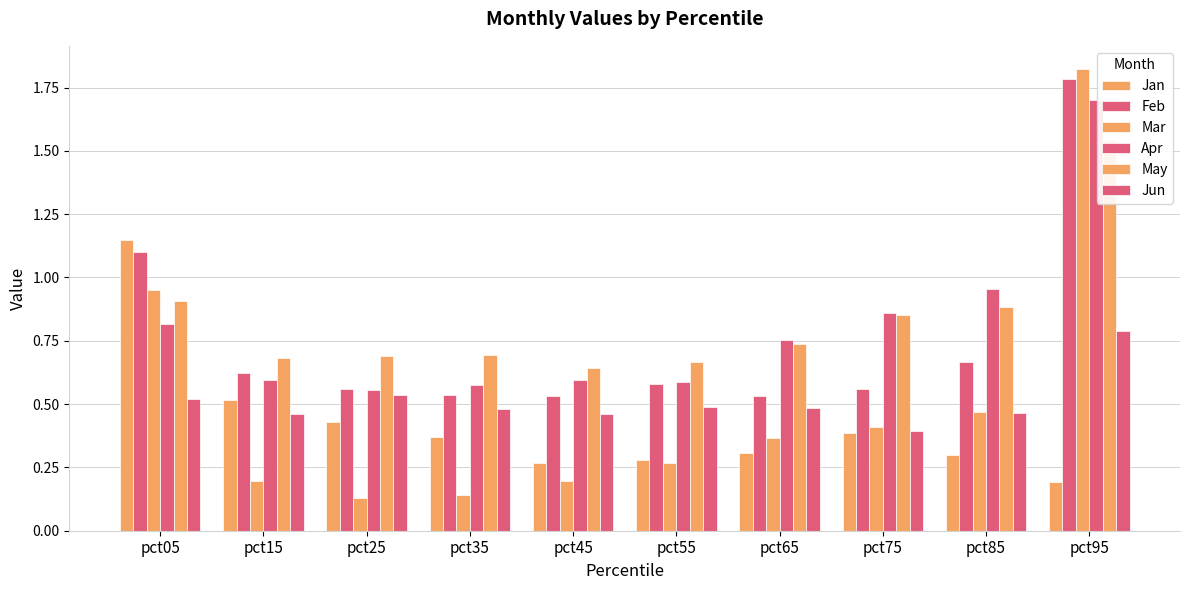

Where is May nearest to the value 1?

pct05